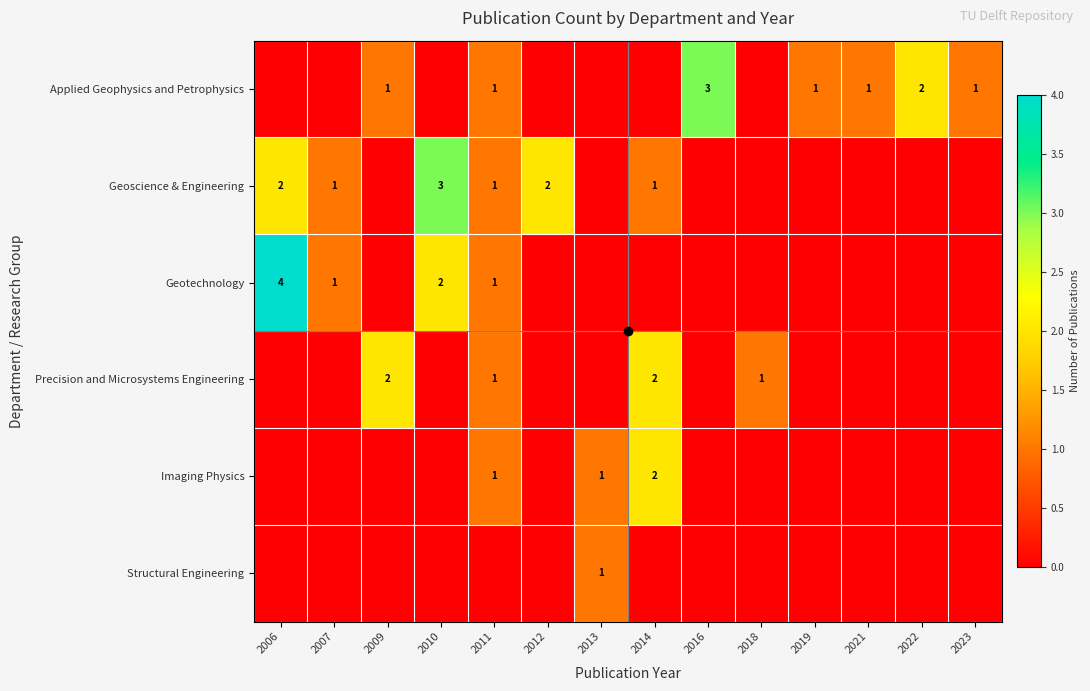

What is the sum of the Geoscience & Engineering values at 2012 and 2007?

3